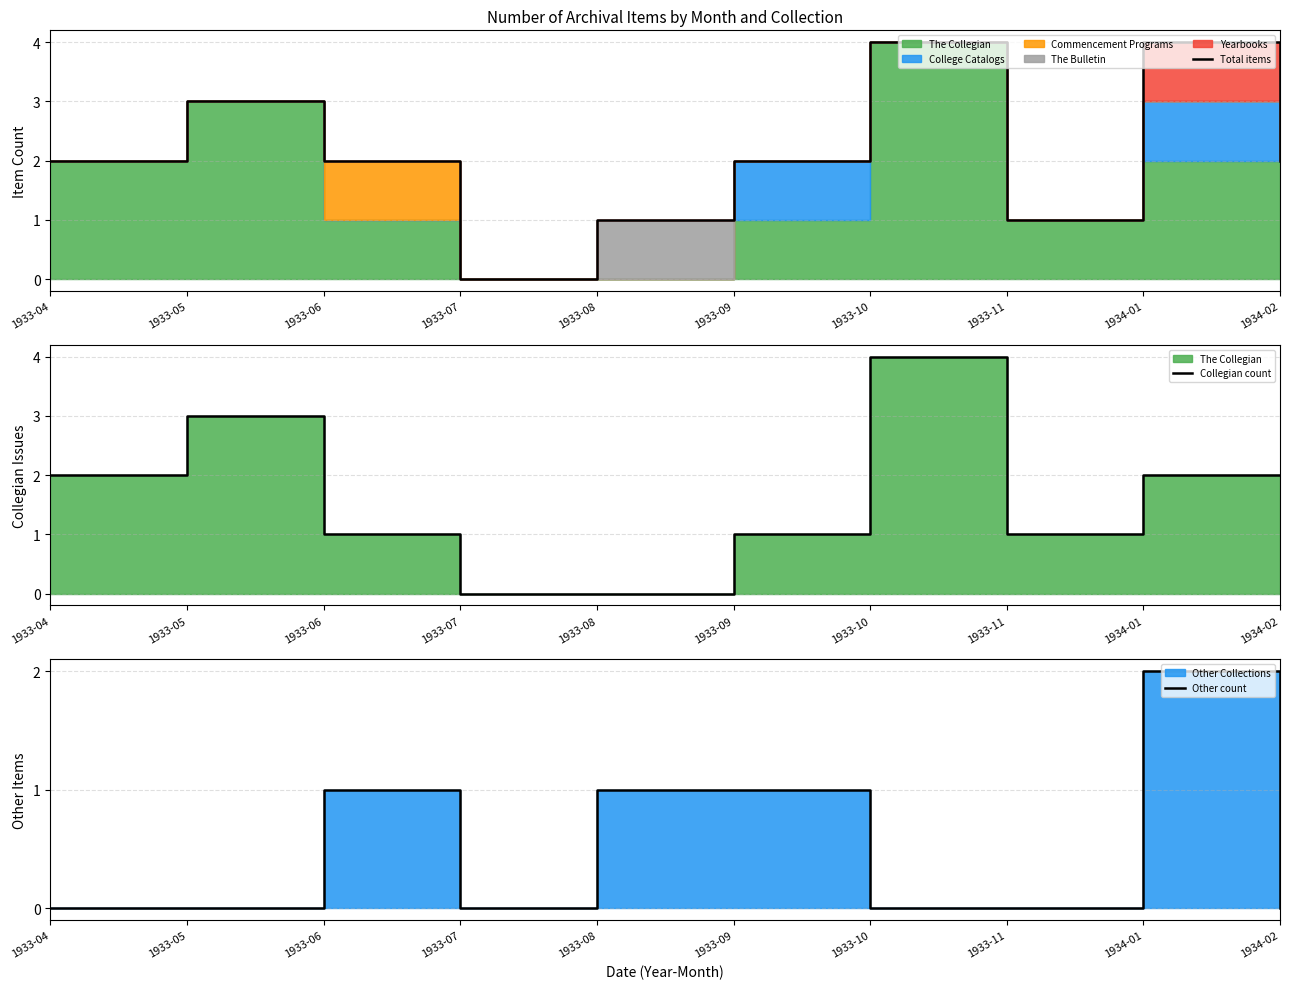

What is the approximate value of Total items at 1933-04?

2